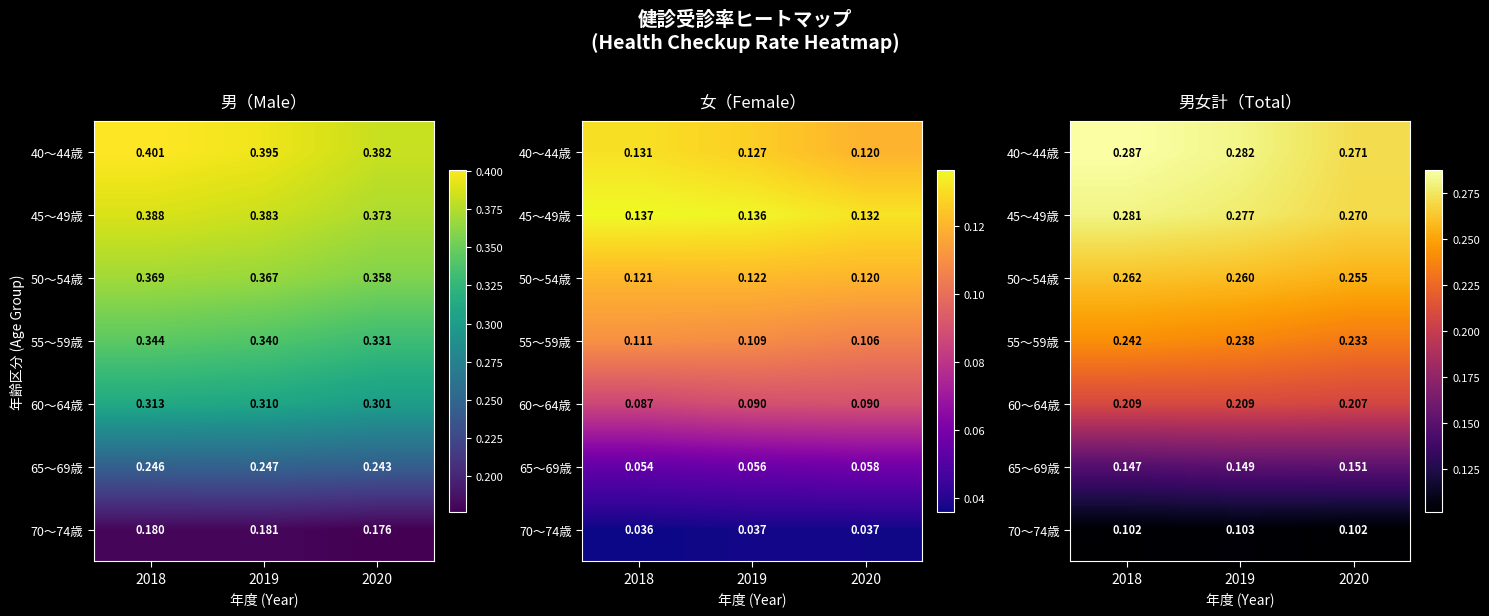

At 2020, list the series in order from smallest to largest.

70～74歳, 65～69歳, 60～64歳, 55～59歳, 50～54歳, 45～49歳, 40～44歳